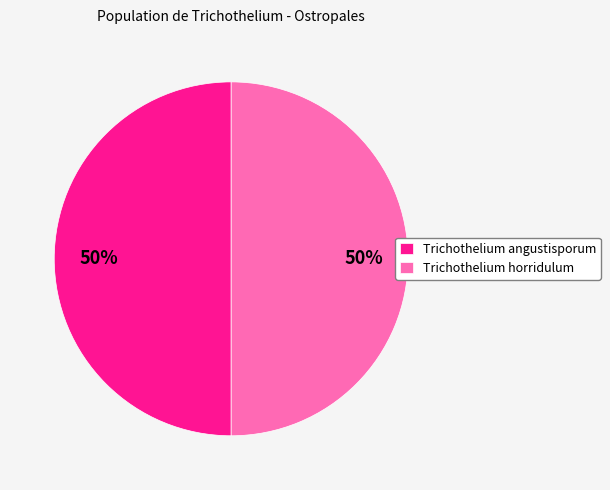

Is the sum of Trichothelium horridulum and Trichothelium angustisporum greater than half?

Yes